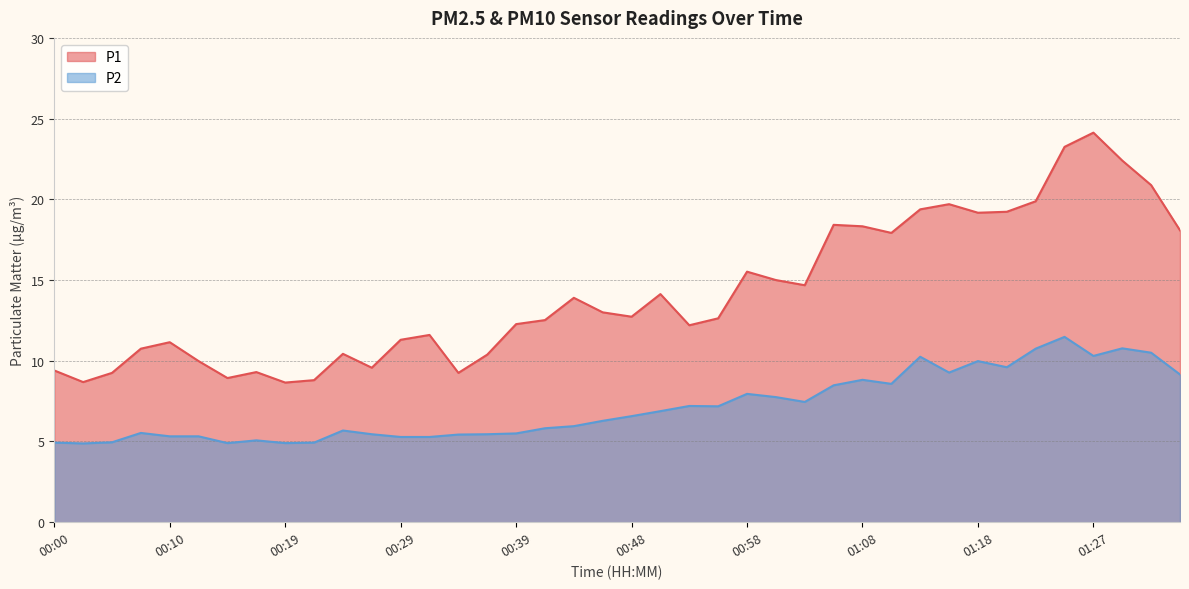

Which series has the largest total across all categories?

P1